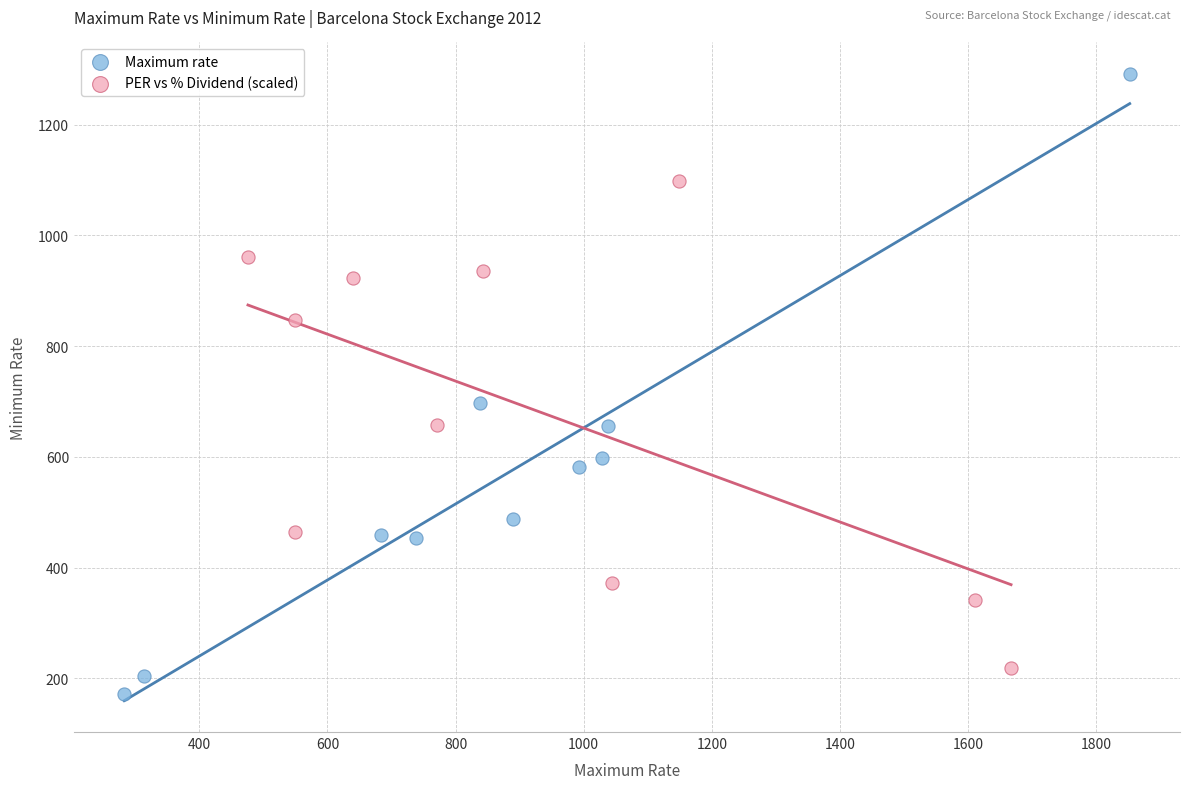

Which series has the largest Y range (max minus min)?

Maximum rate